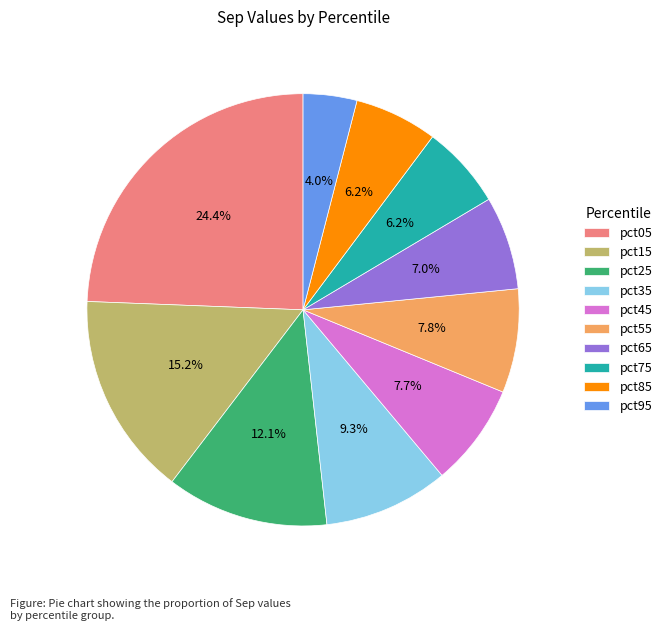

What is the largest slice in the pie chart?

pct05